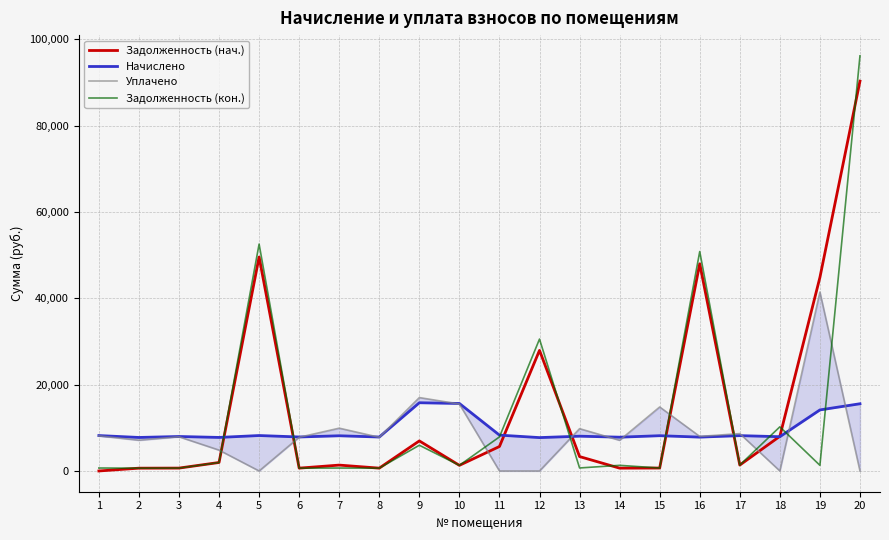

Read the Начислено value at 6.

7872.1